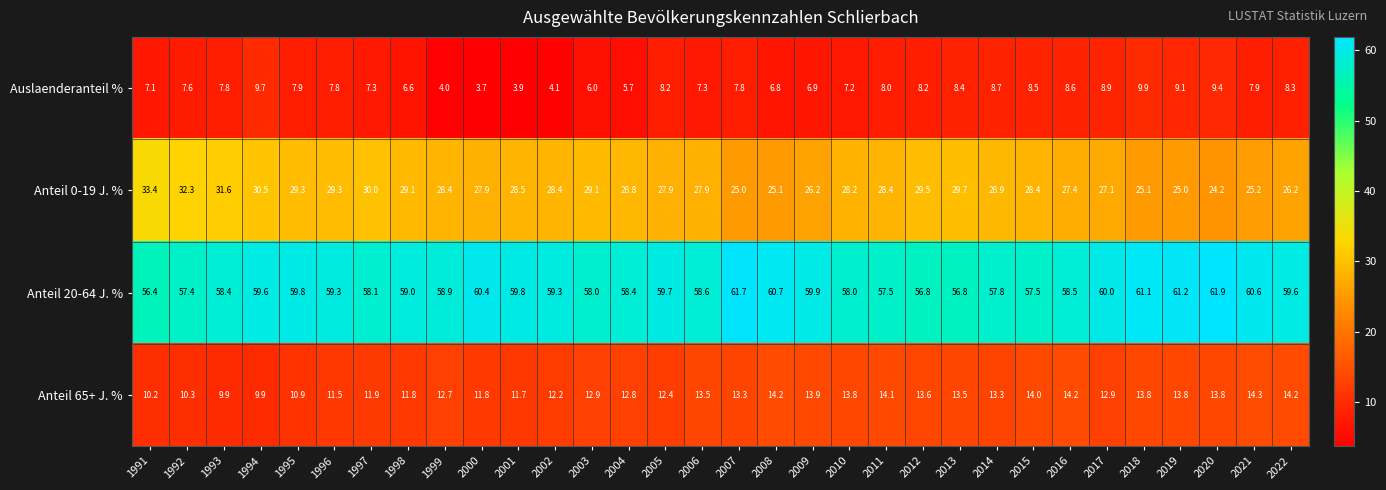

List the series in order of their peak value, highest first.

Anteil 20-64 J. %, Anteil 0-19 J. %, Anteil 65+ J. %, Auslaenderanteil %